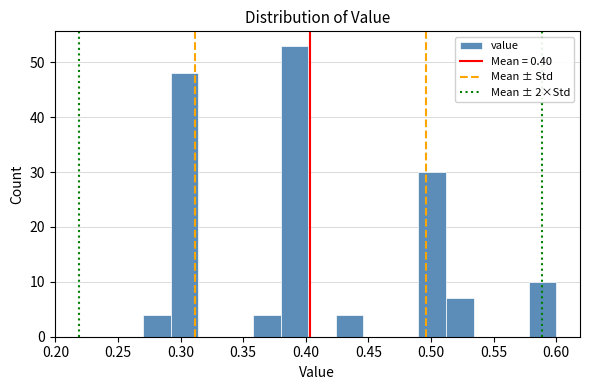

Which range on the x-axis has the tallest bar?

0.380 to 0.402